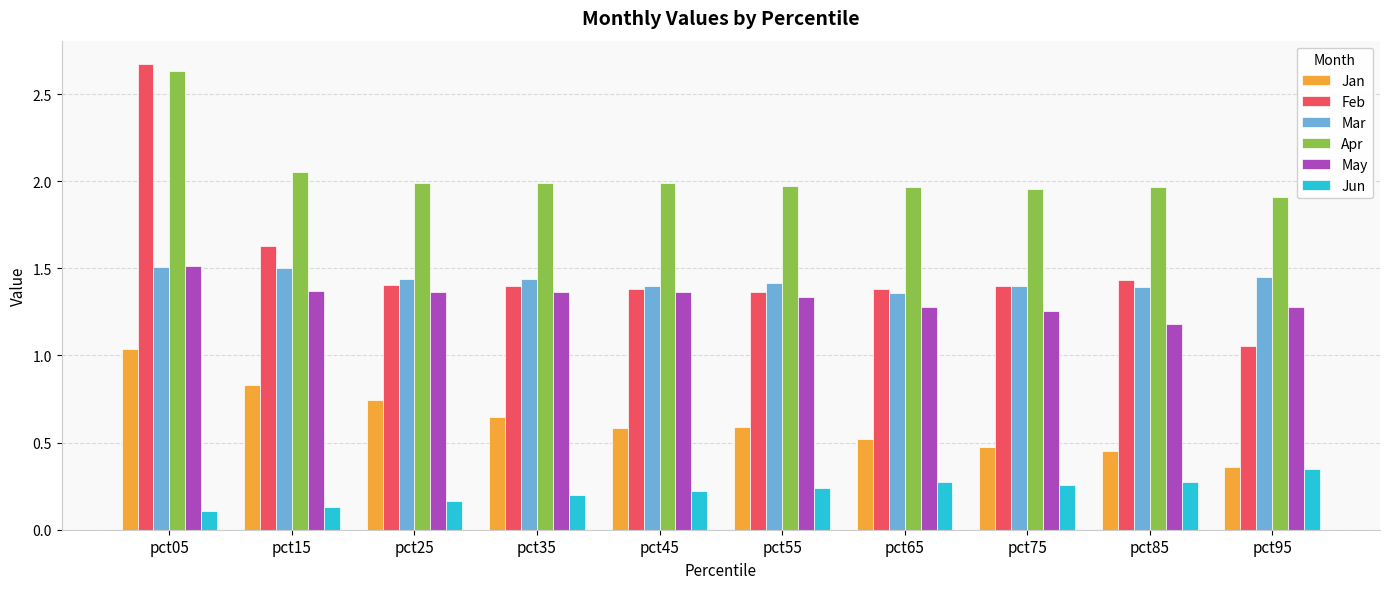

Count the number of categories in the chart.

10